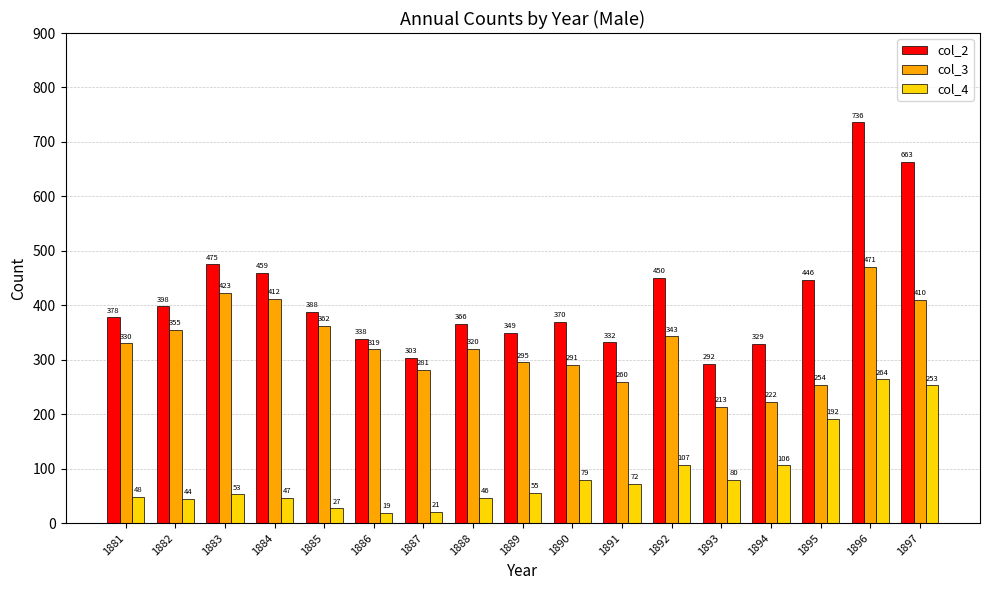

Which series has the widest spread of values?

col_2